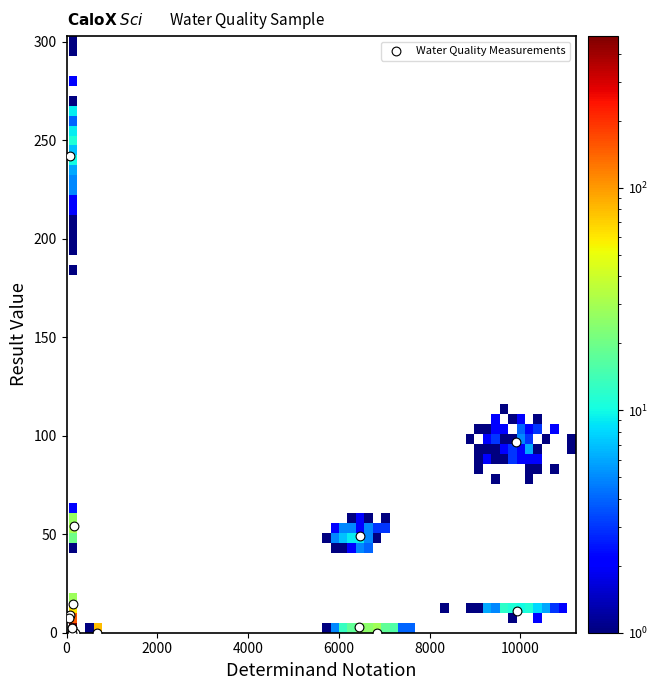

What Y value in the scatter plot is closest to 121?

97.0